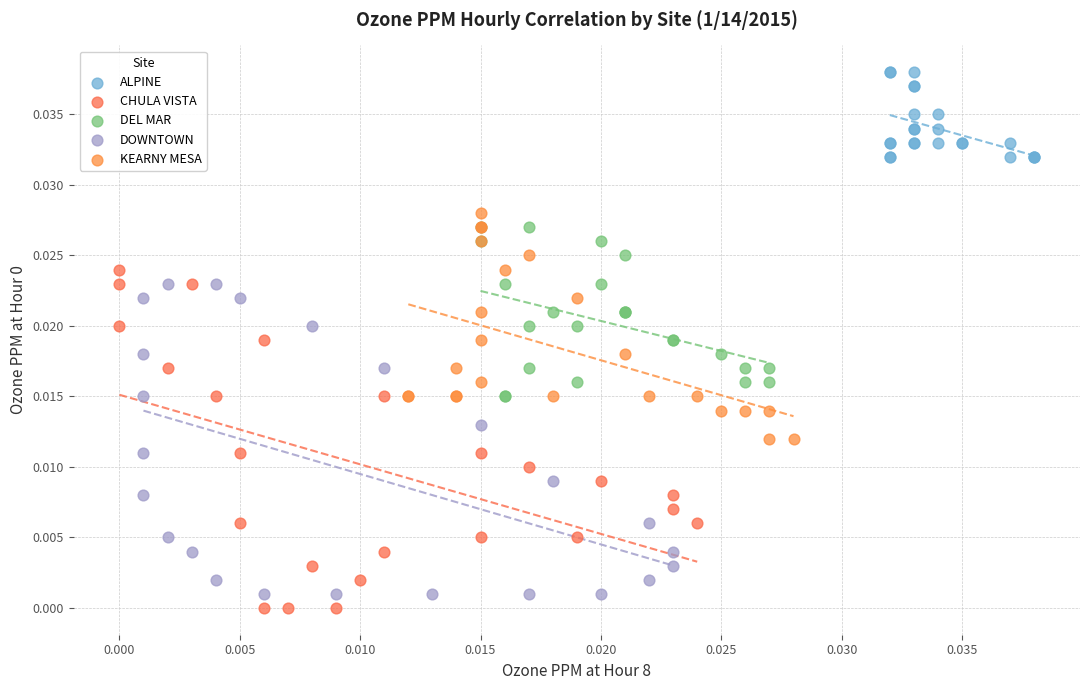

Which series has the largest Y range (max minus min)?

CHULA VISTA